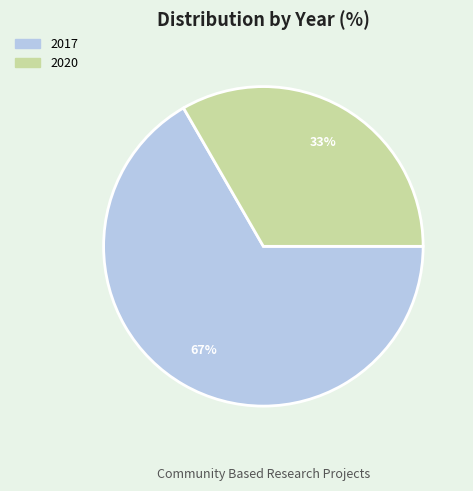

True or false: 2020 accounts for 25% of the total.

False